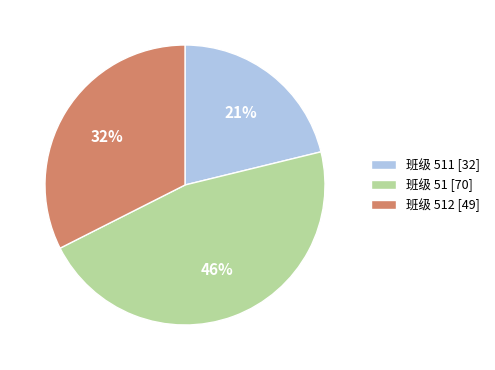

Which category has the biggest portion of the pie?

班级 51 [70]